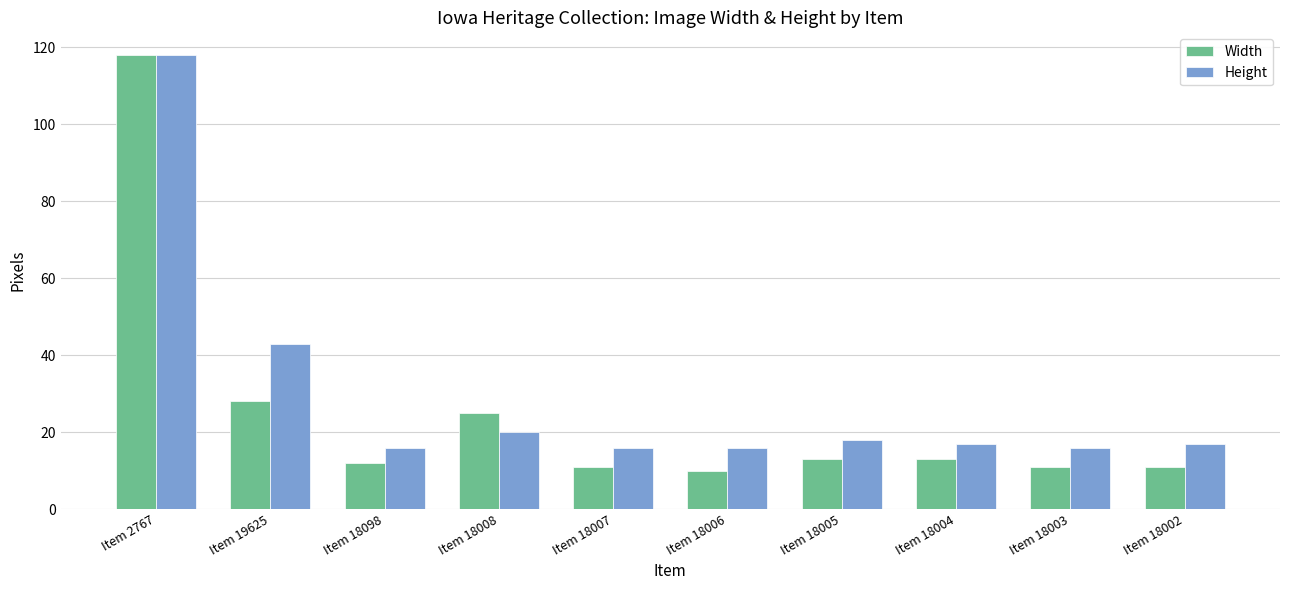

What position from the left is Item 18006?

6